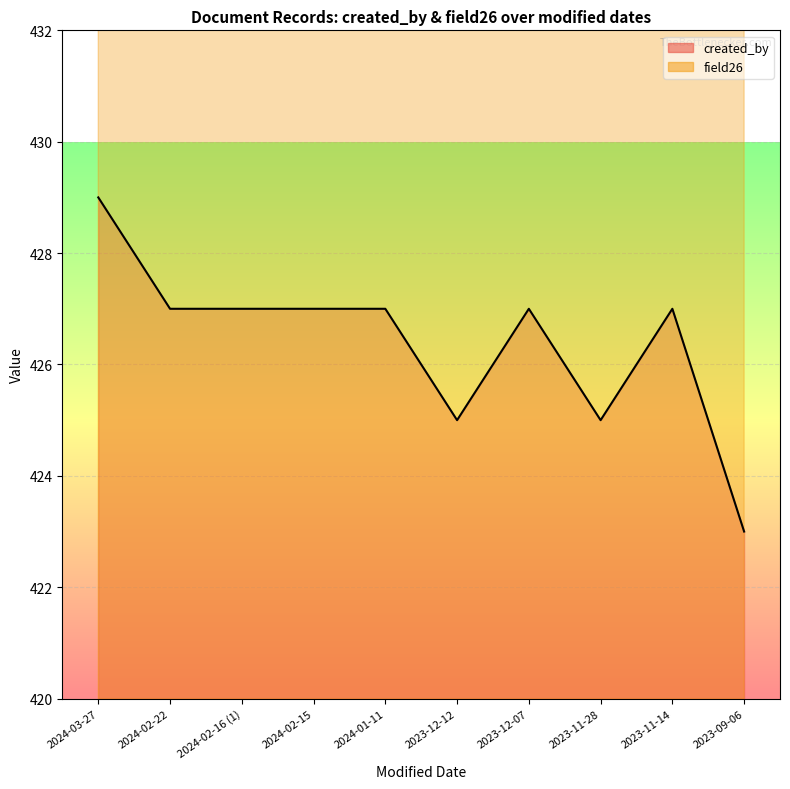

Where does the field26 series first go above 2023?

2024-03-27